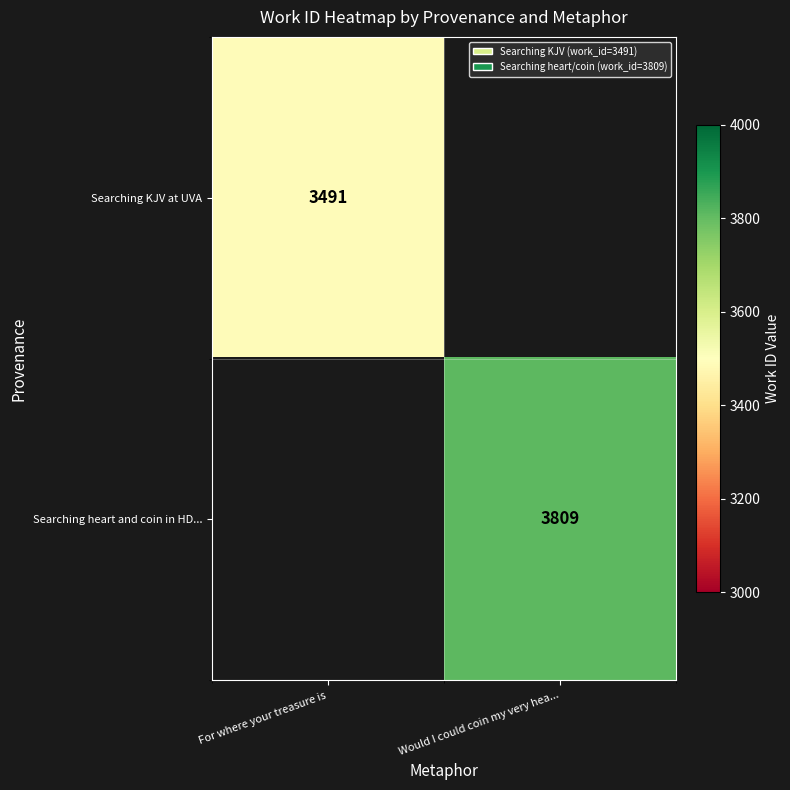

The value of Searching KJV at UVA at For where your treasure is is 5628. True or false?

False